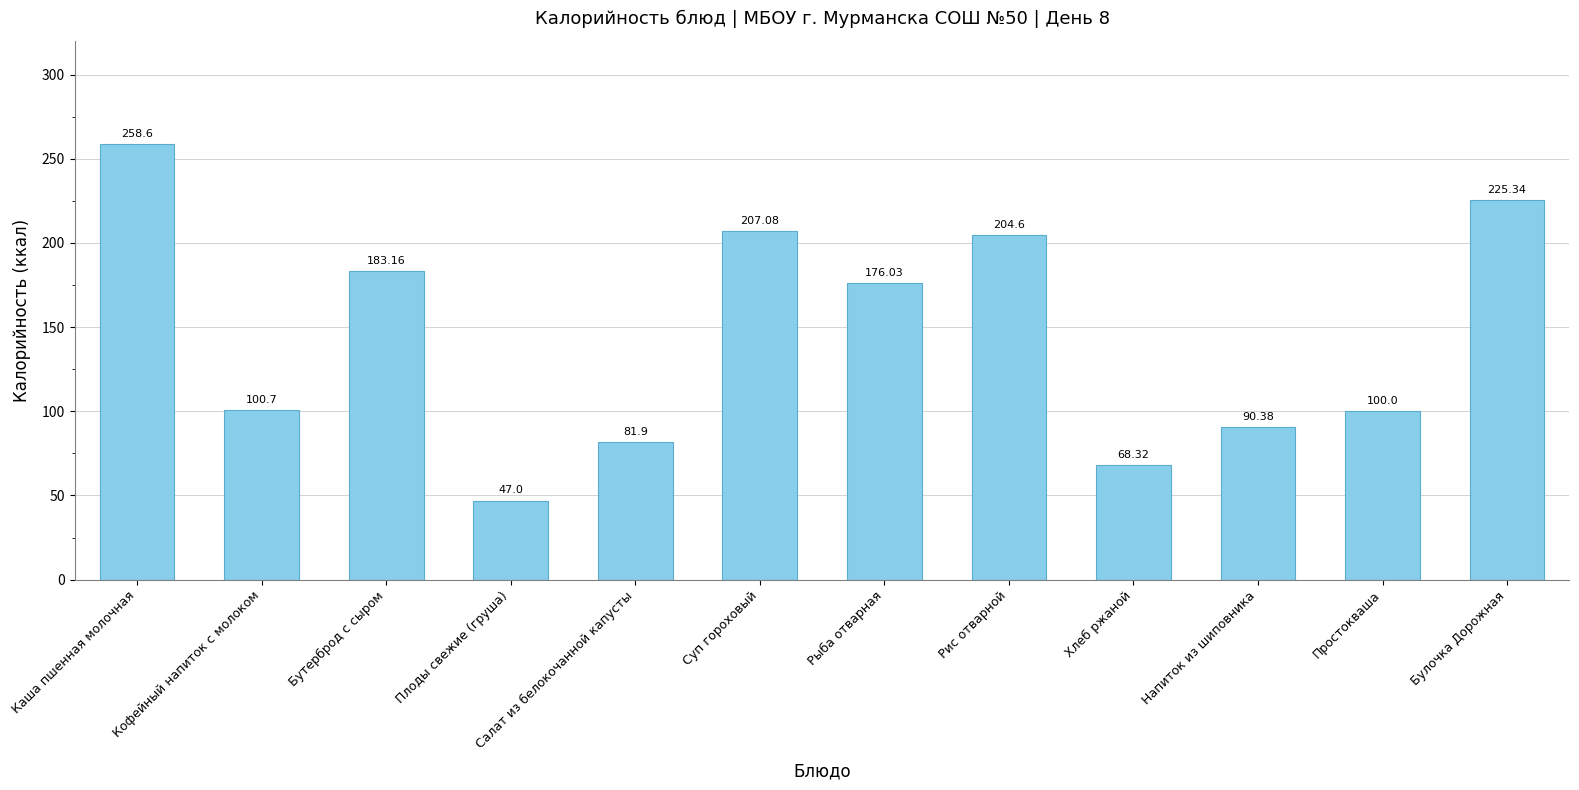

Reading right to left, what are all the values shown in this chart?

Булочка Дорожная=225.3	Простокваша=100.0	Напиток из шиповника=90.4	Хлеб ржаной=68.3	Рис отварной=204.6	Рыба отварная=176.0	Суп гороховый=207.1	Салат из белокочанной капусты=81.9	Плоды свежие (груша)=47.0	Бутерброд с сыром=183.2	Кофейный напиток с молоком=100.7	Каша пшенная молочная=258.6